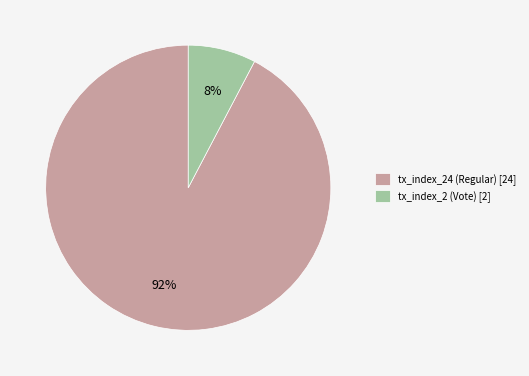

Is it true that tx_index_2 (Vote) is 8% of the pie?

True